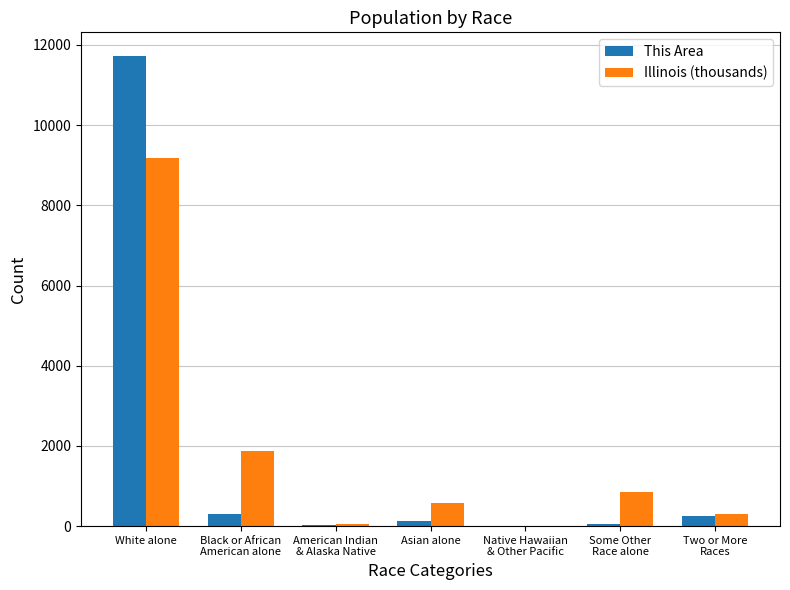

The Illinois (thousands) series shows 12205.2 at White alone. True or false?

False